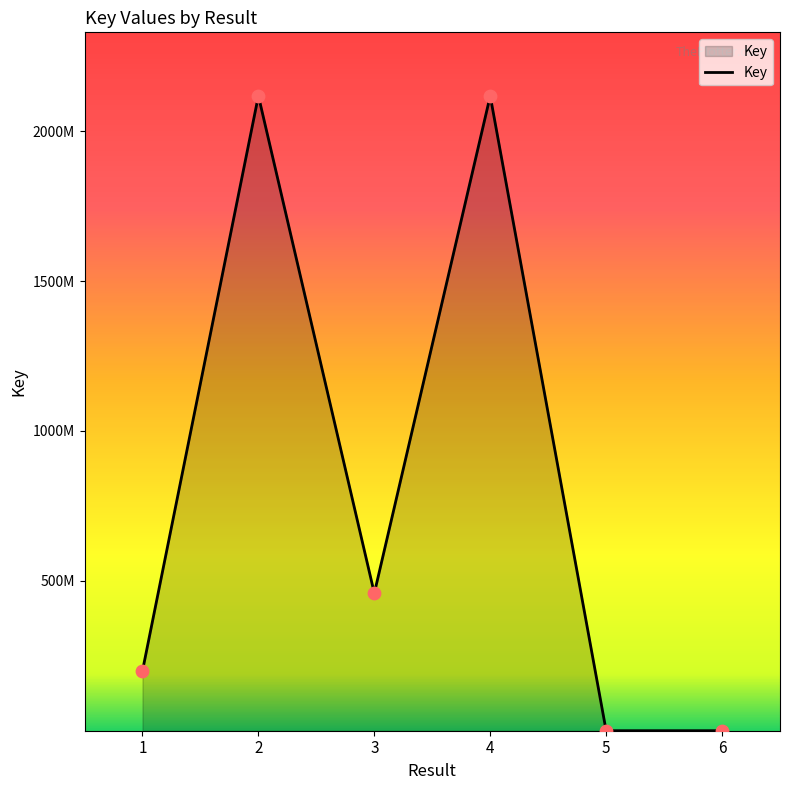

Is this an area chart (filled region under the line)?

Yes